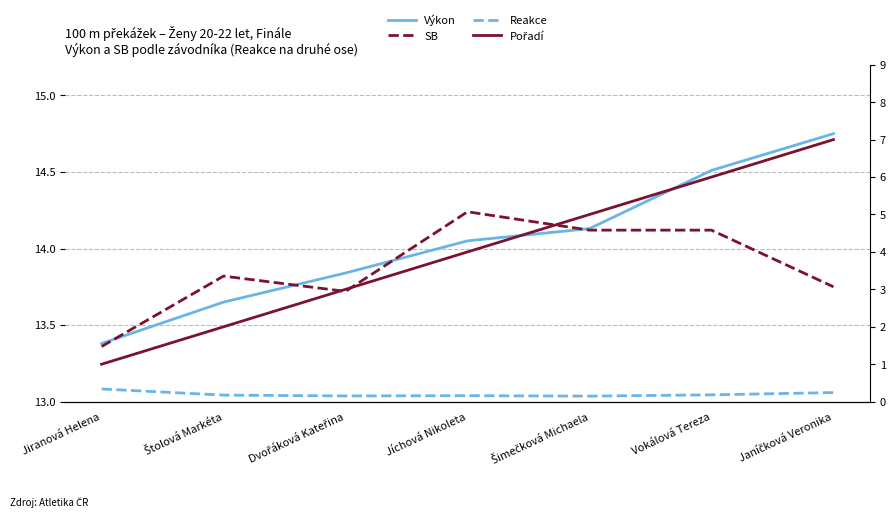

What is the average value of the SB series?

13.9